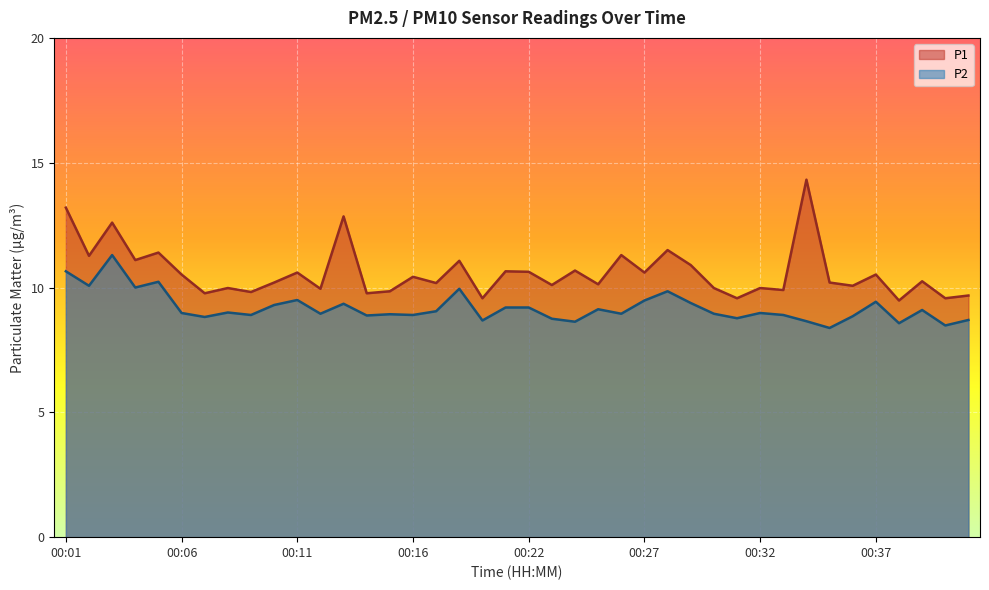

How many lines are shown in the chart?

2